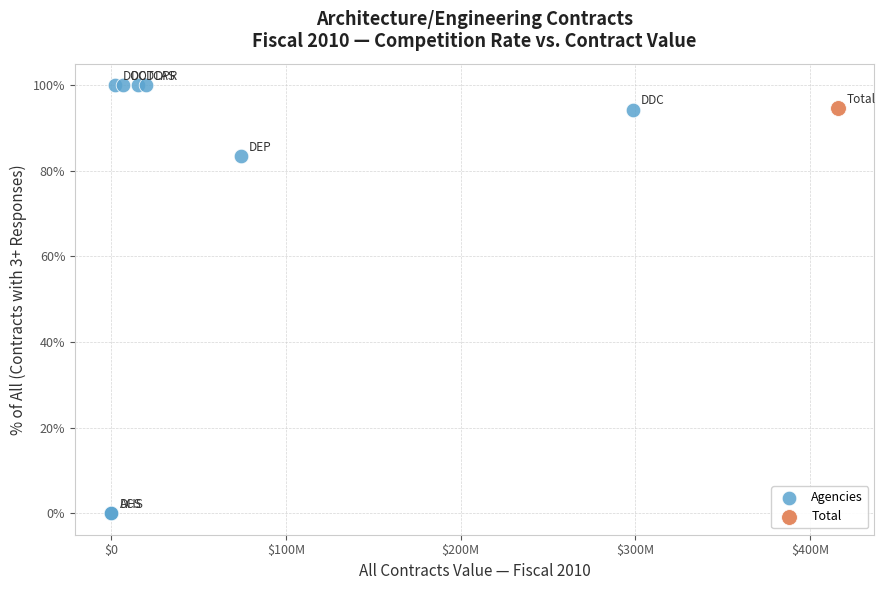

What are all the series names shown in the legend?

Agencies, Total